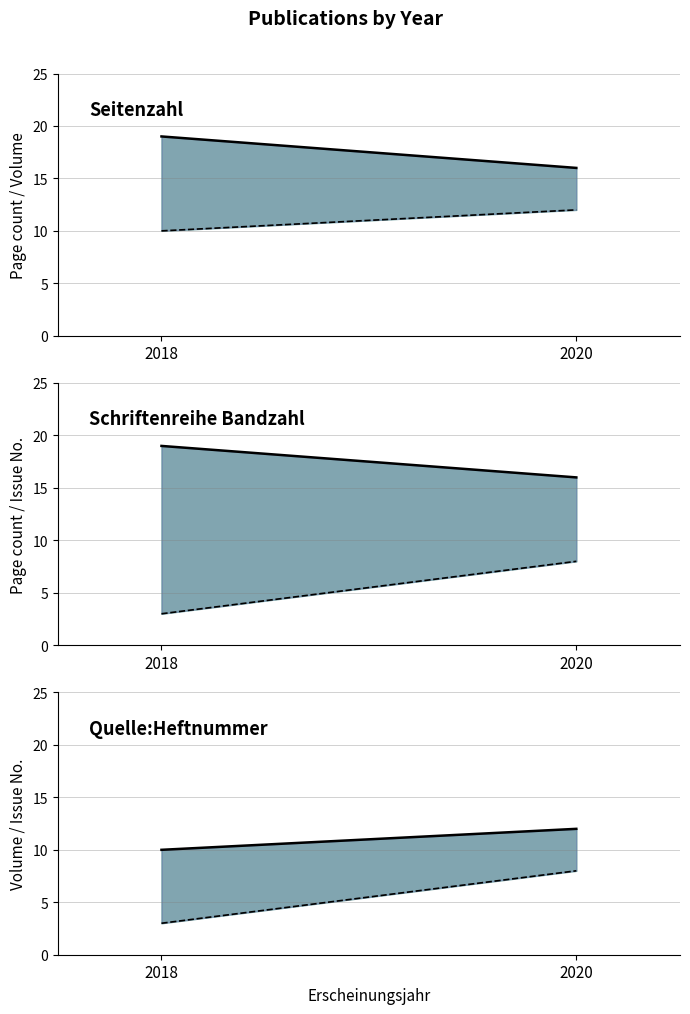

What are all the series names shown in the legend?

Seitenzahl line, Schriftenreihe Bandzahl line, Quelle:Heftnummer line